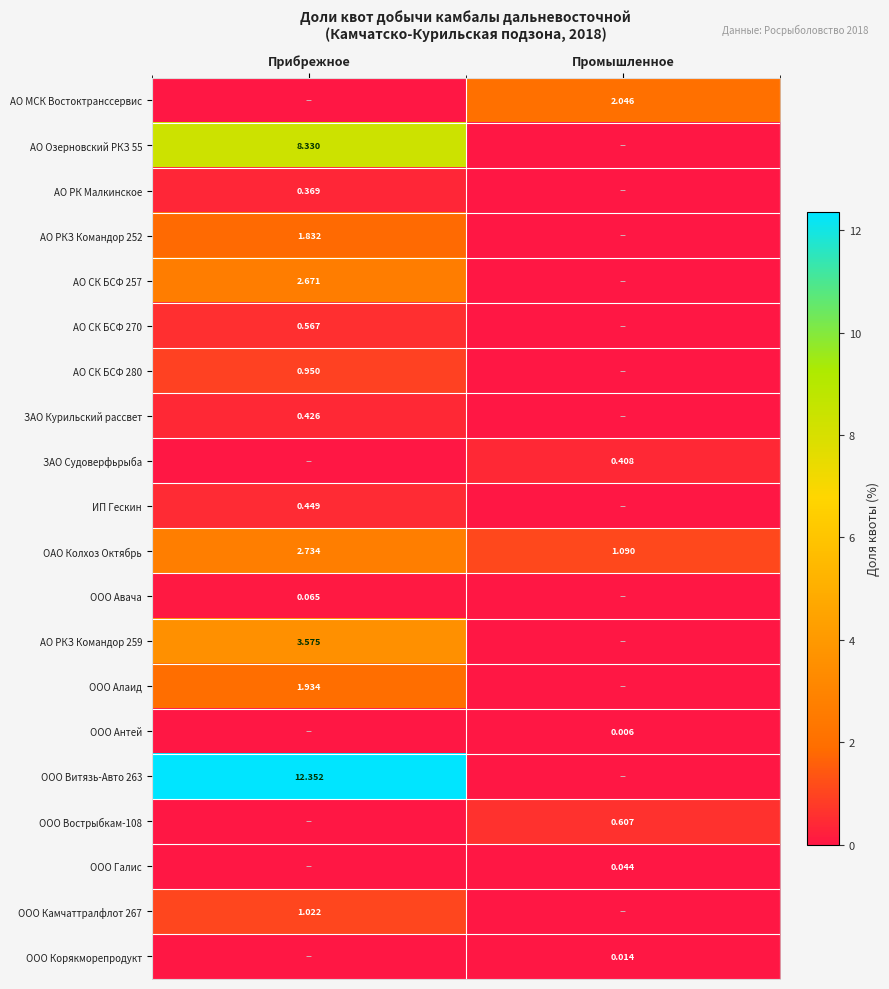

Is the value of ООО Камчаттралфлот 267 at Прибрежное greater than the value of ОАО Колхоз Октябрь at Прибрежное?

No